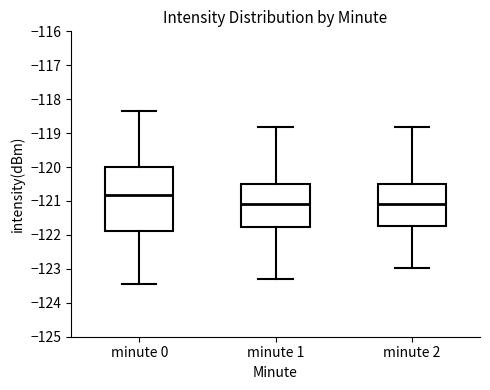

Which box's median line is the highest?

minute 0